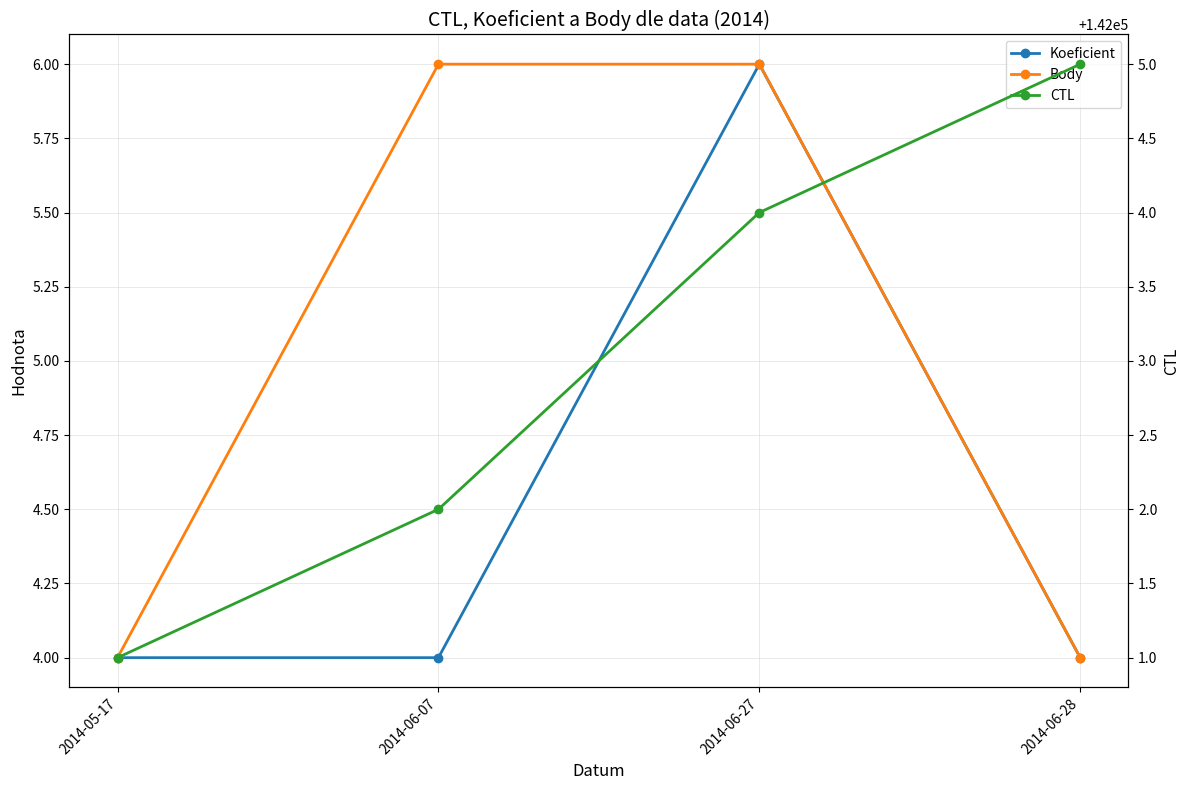

Is it true that CTL equals 142004 at 2014-06-27?

True